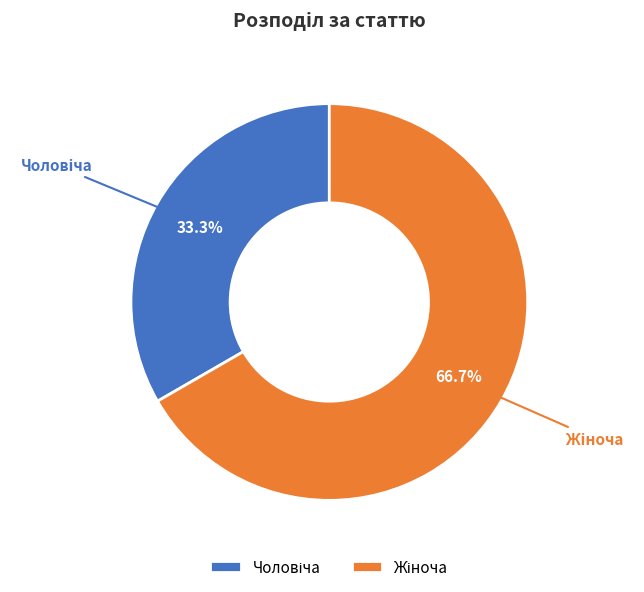

Is there a majority slice in this chart?

Yes